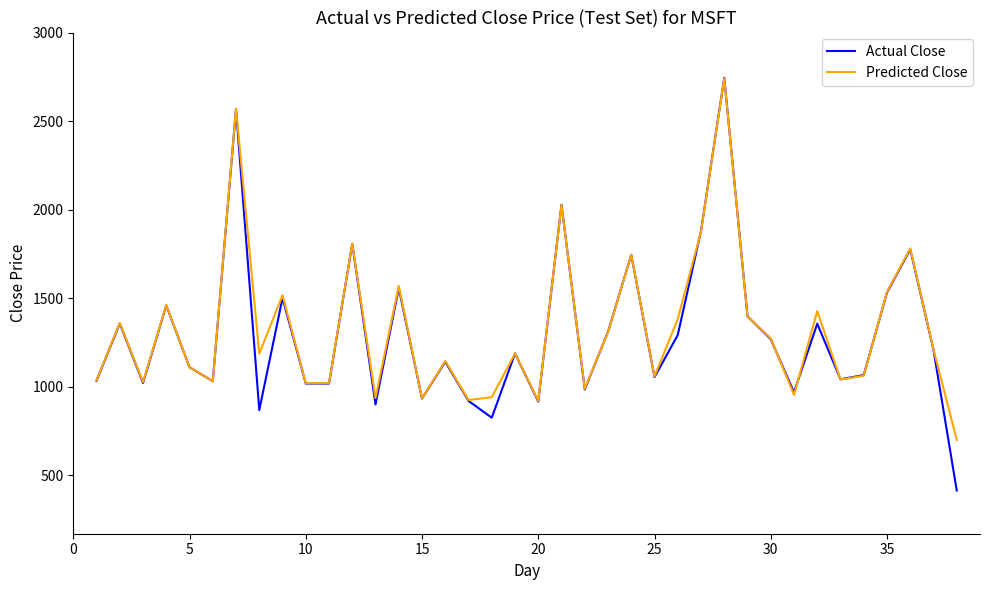

What is the minimum value shown in the chart?

414